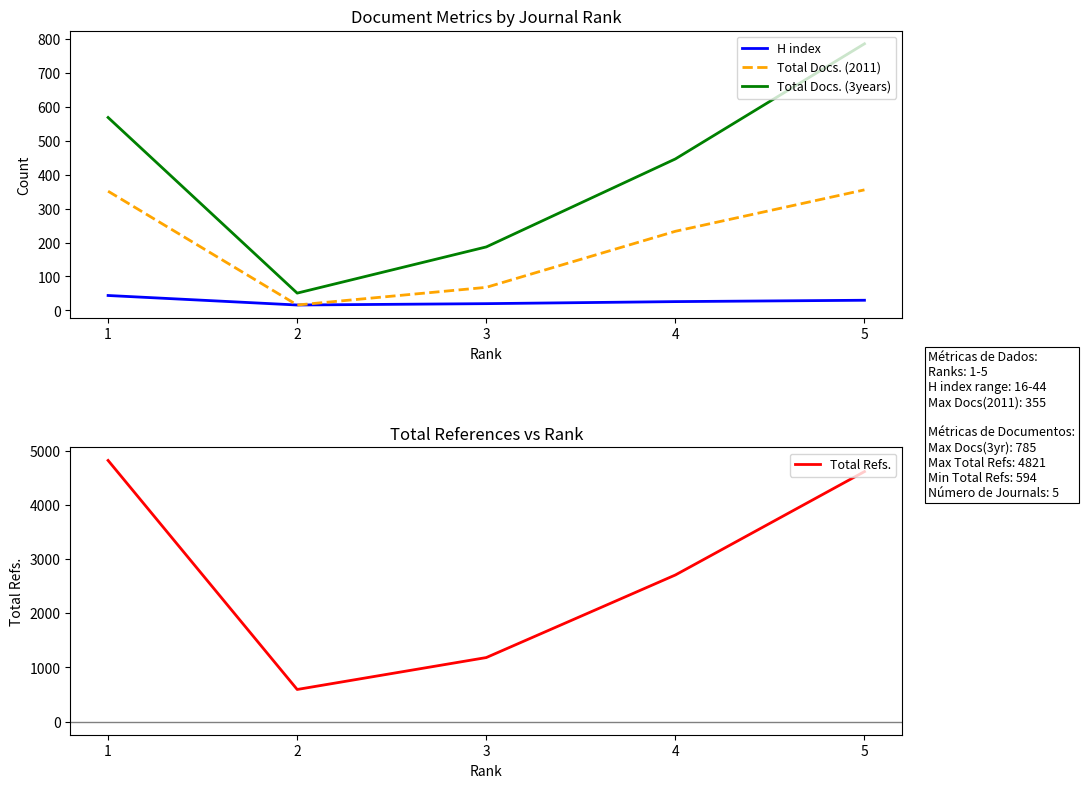

Between 3 and 4, which series saw the biggest shift?

Total Refs.